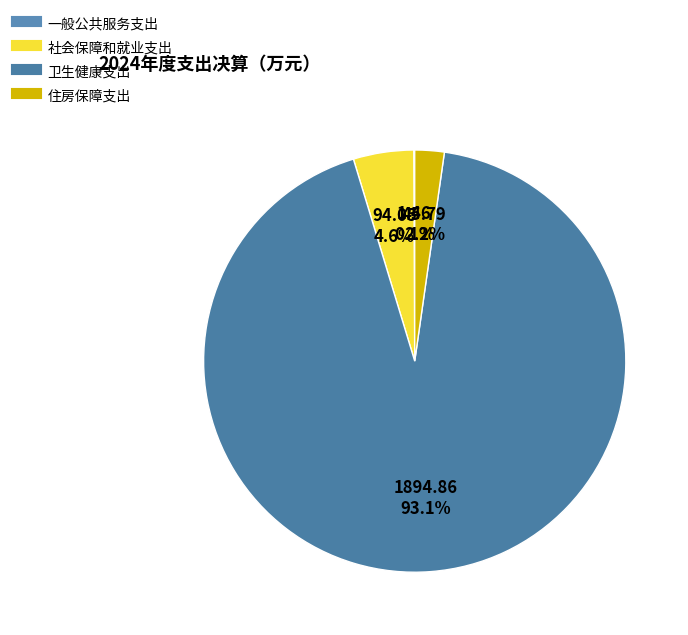

What is the ratio of the value at 社会保障和就业支出 to the value at 住房保障支出?

2.1